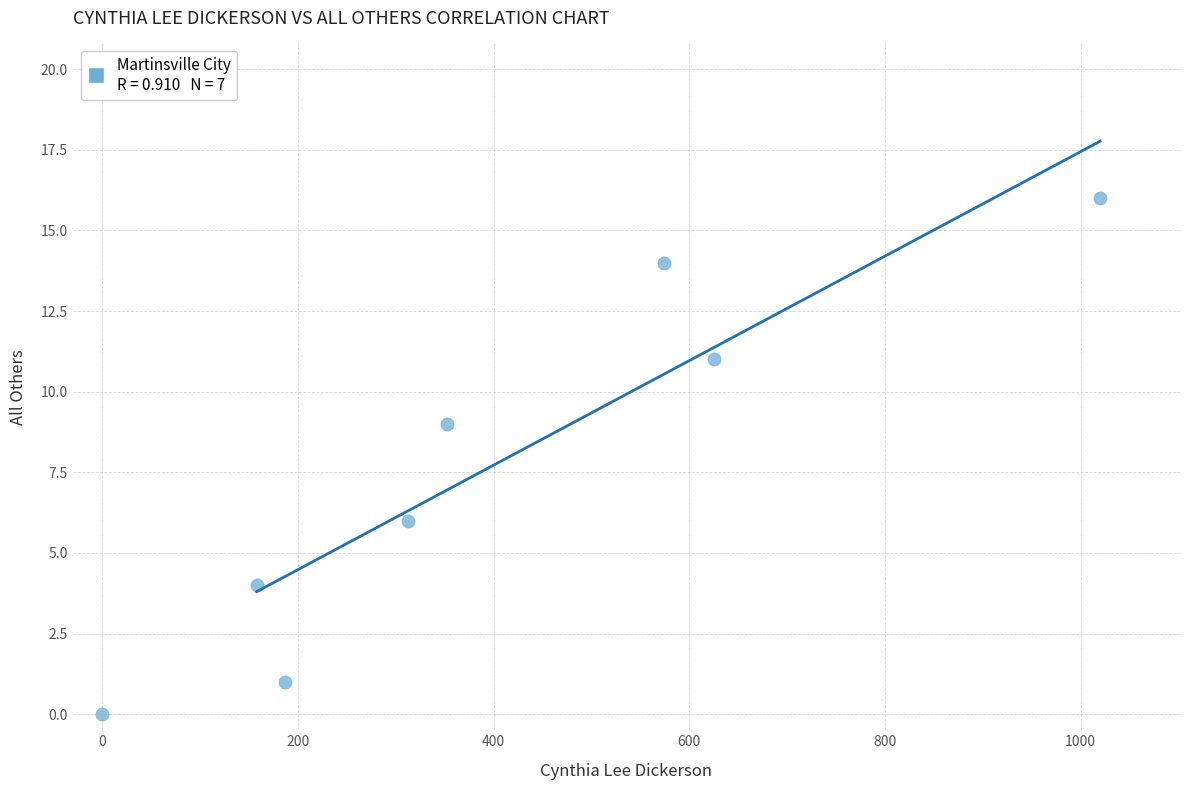

What Y value in the scatter plot is closest to 8?

9